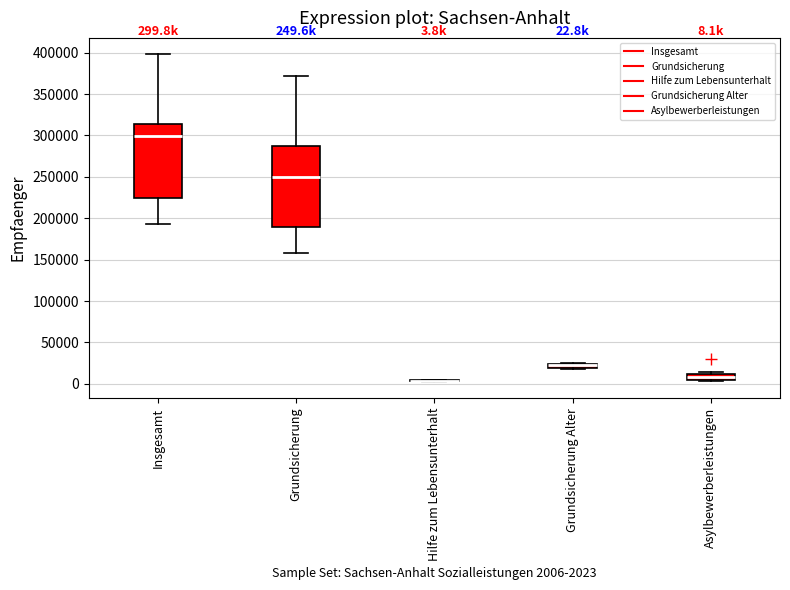

Which box is the tallest, from its lower edge to its upper edge?

Grundsicherung